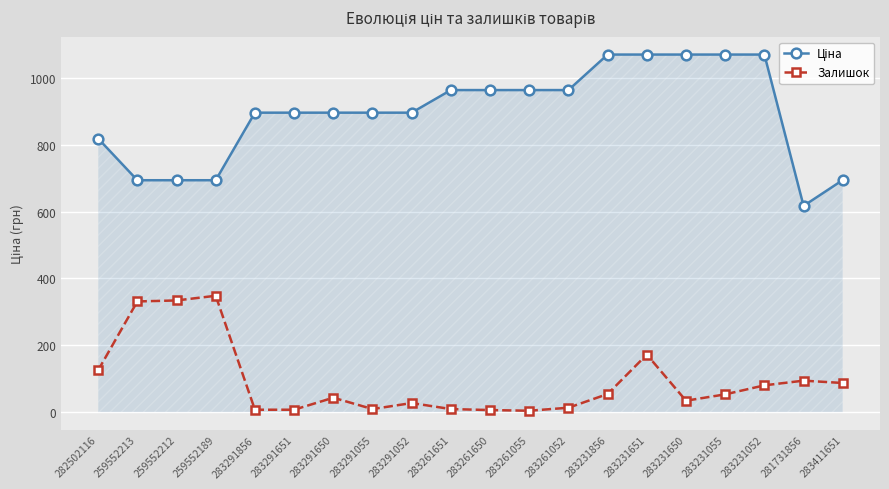

What is the label of the 10th point from the right?

283261650